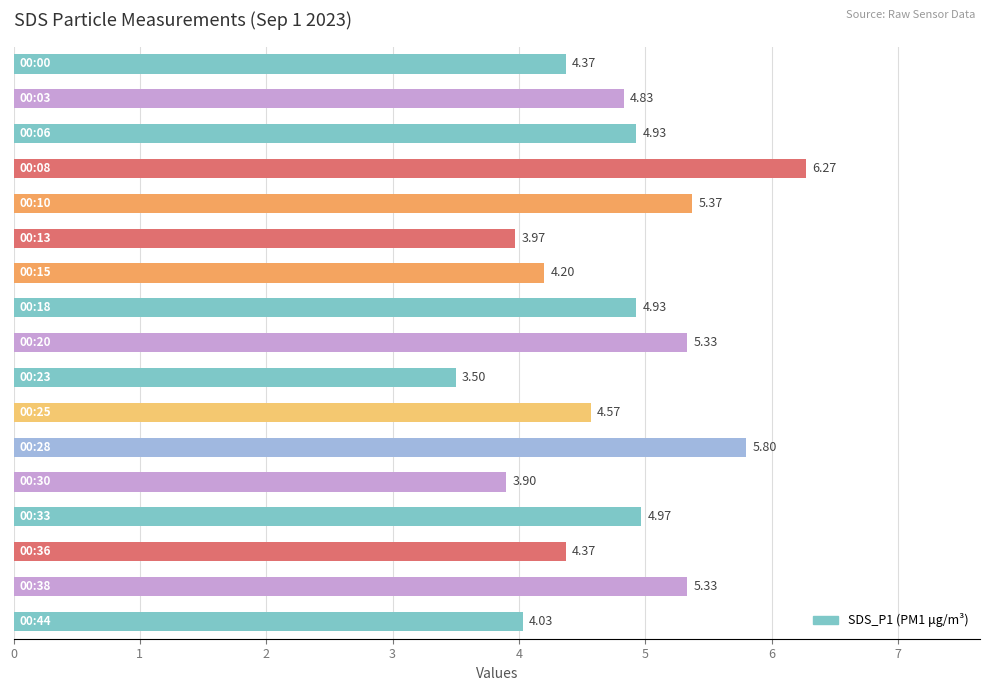

What is the sum of all values?

80.7